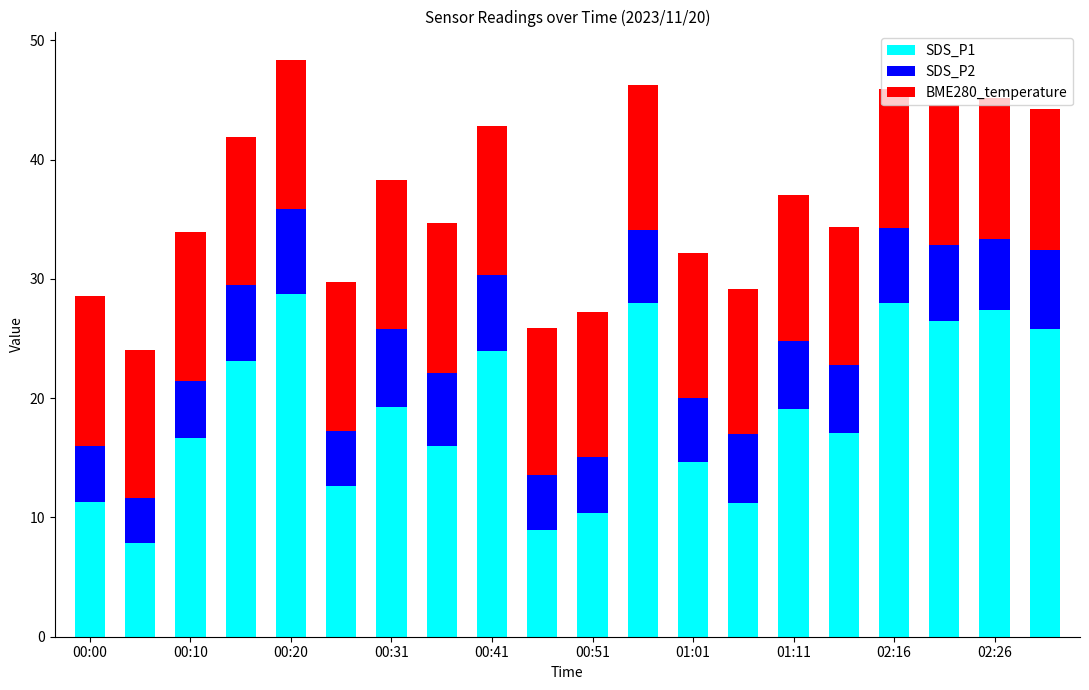

What is the difference between the maximum and second lowest values in the SDS_P1 series?

19.8